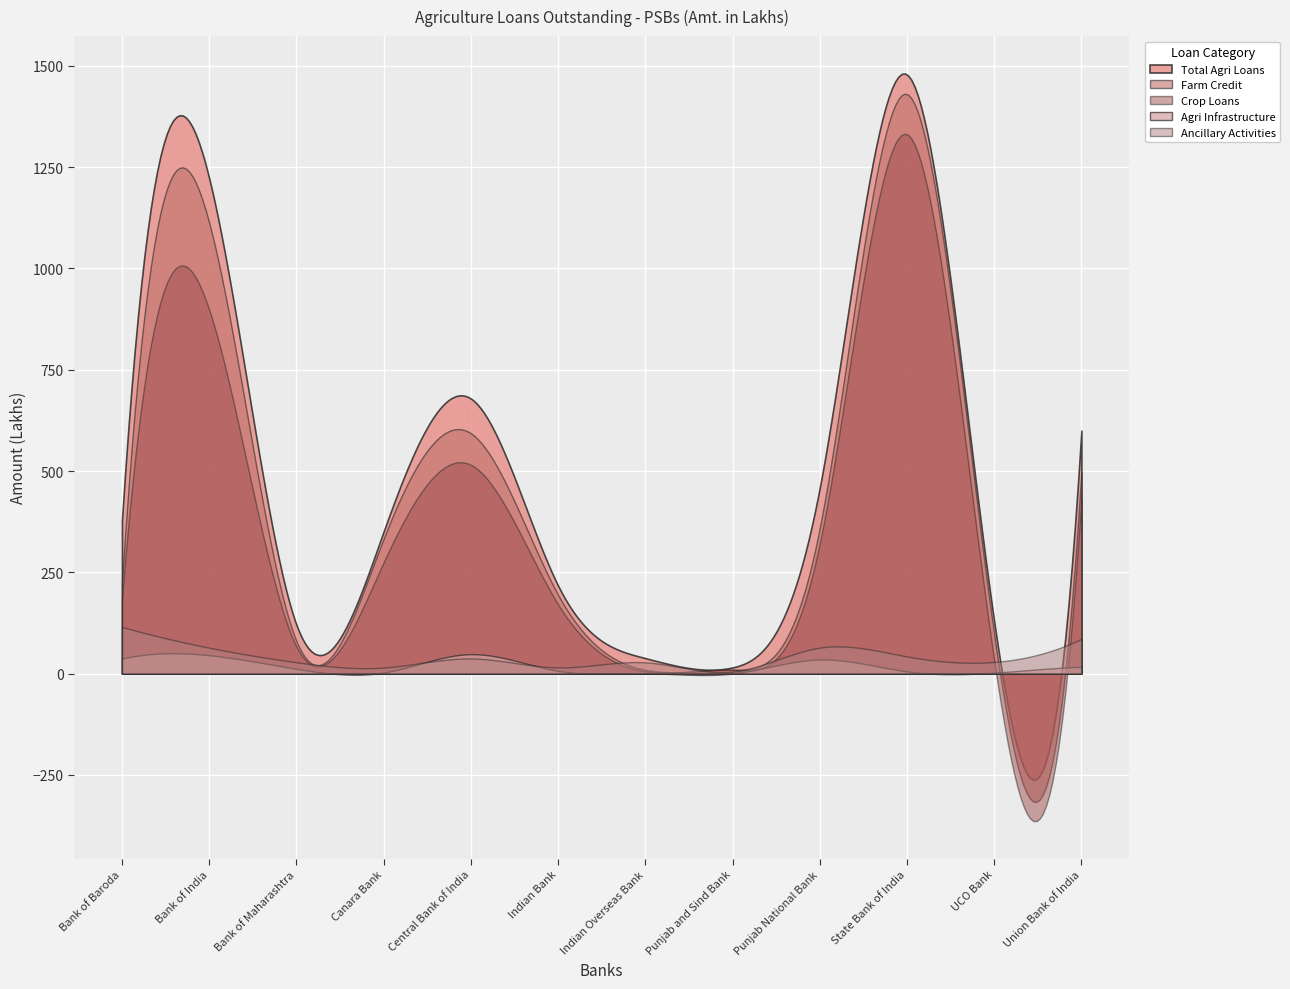

What is the greatest value displayed?

1481.1